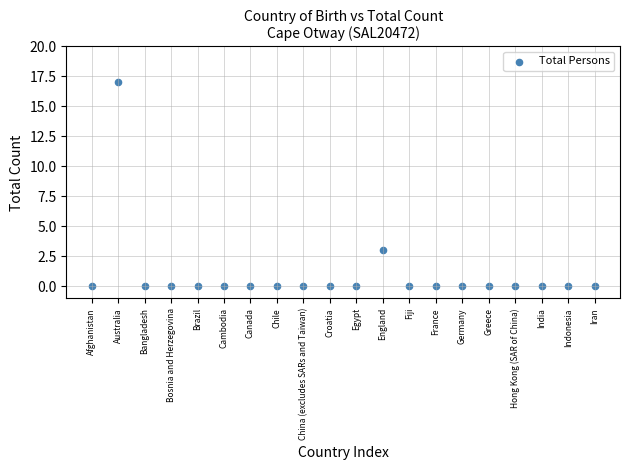

What Y value in the scatter plot is closest to 8?

3